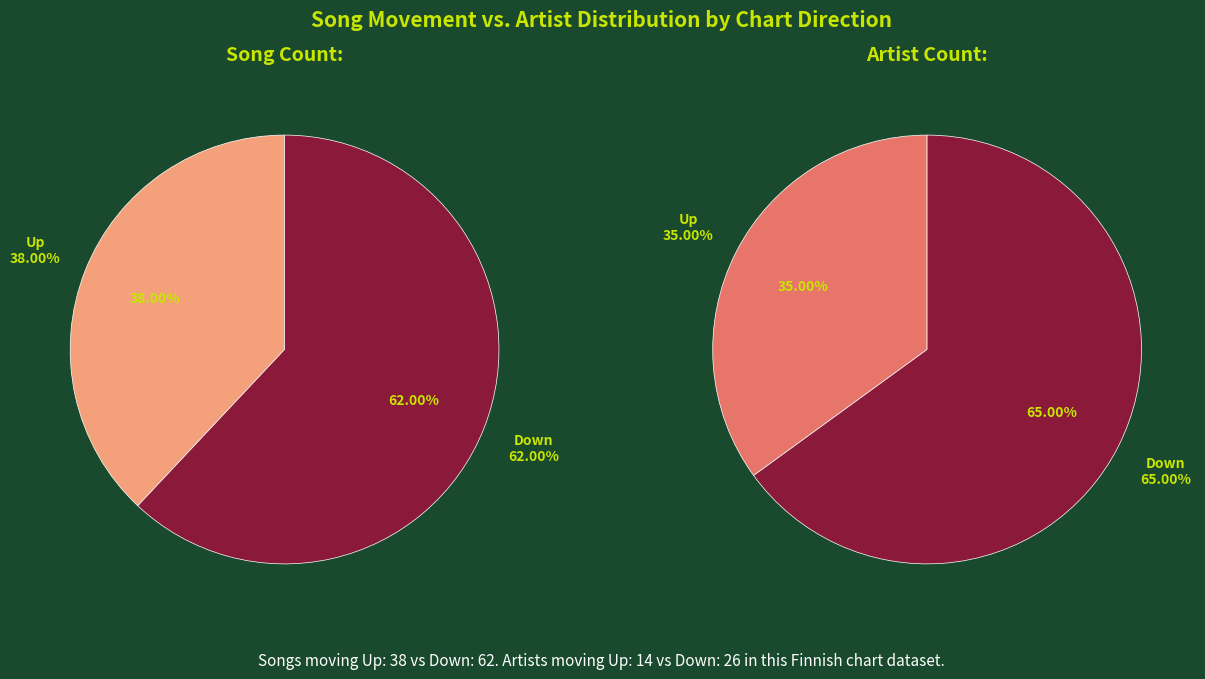

To the nearest percent, what is the average slice percentage?

50%